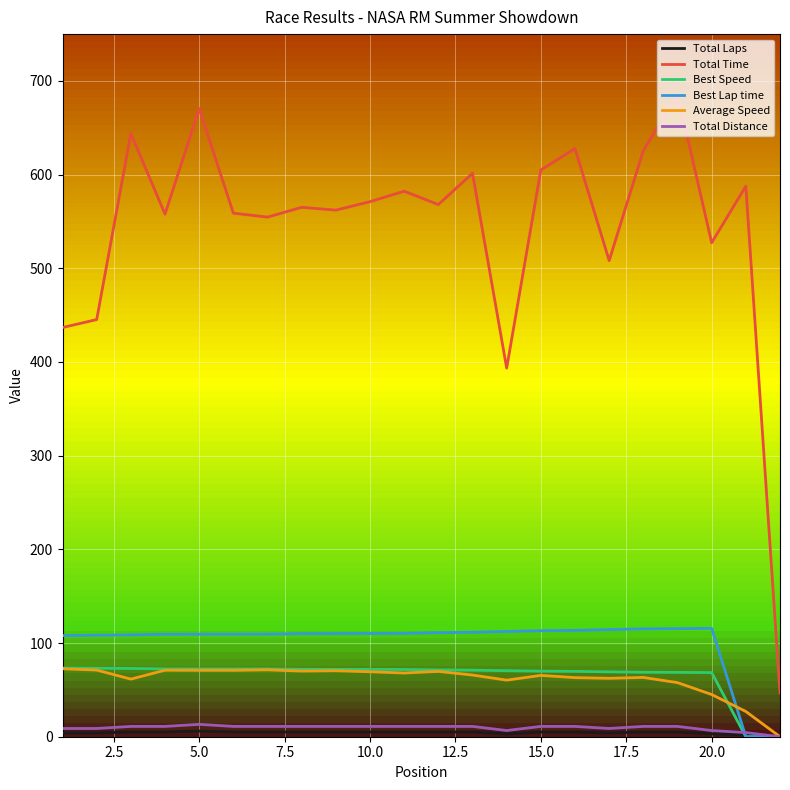

What is the difference between the maximum and minimum values in the Total Distance series?

13.2